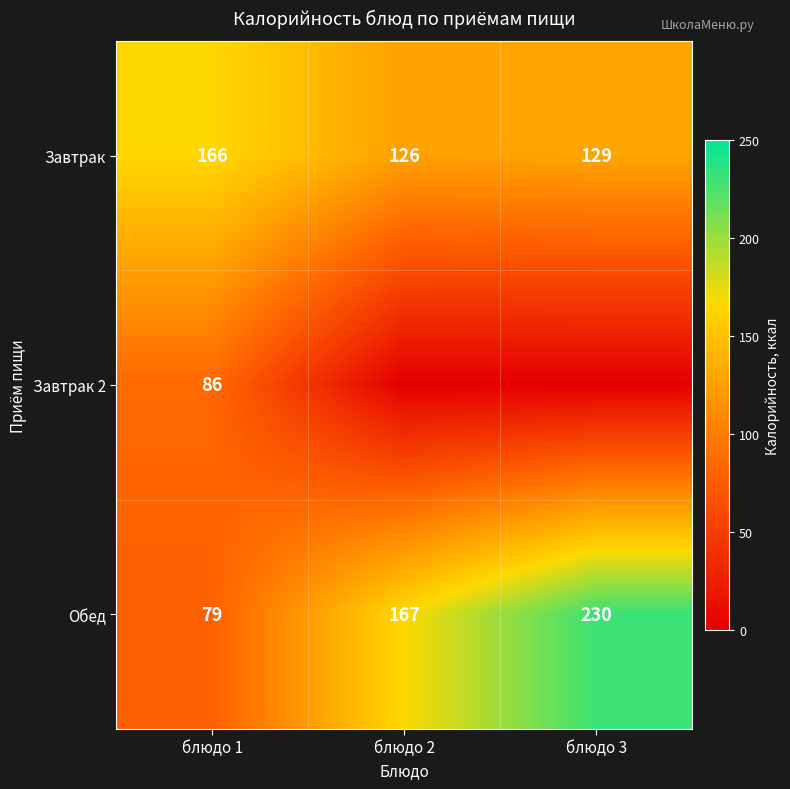

Where does the Завтрак series first go above 129?

блюдо 1